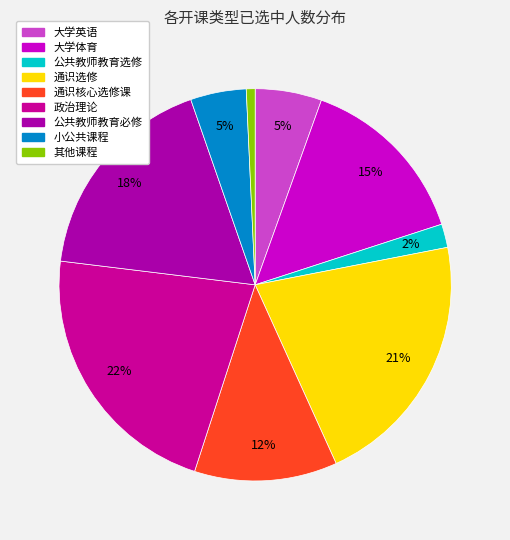

Approximately how many times larger is the value at 大学英语 compared to 其他课程?

7.6